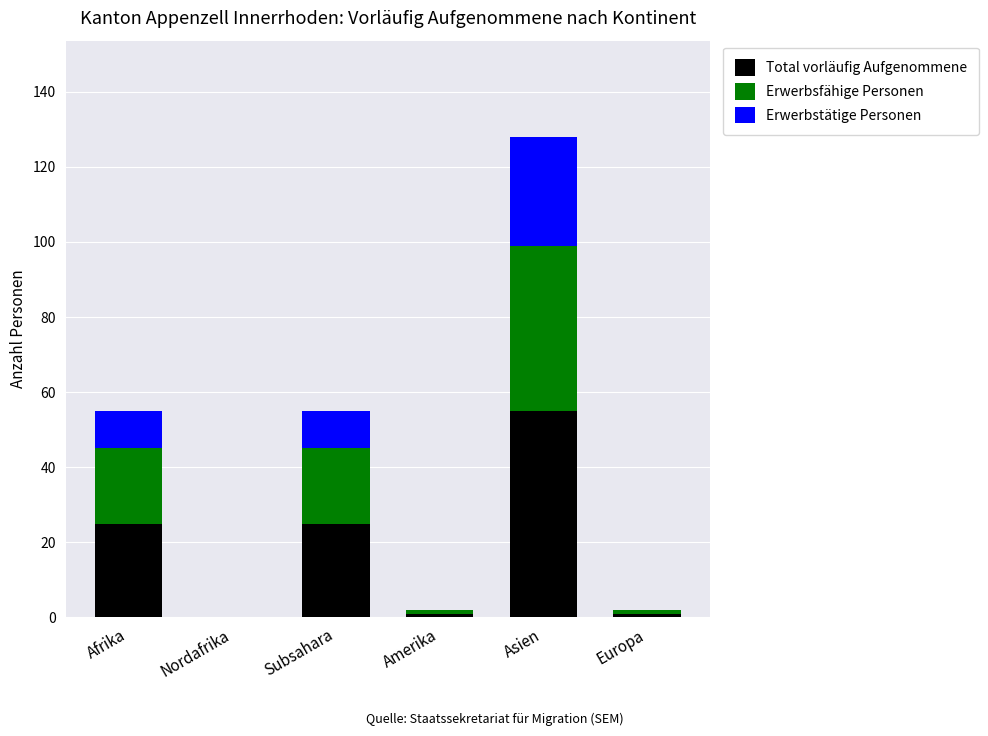

What is the highest value of the Total vorläufig Aufgenommene series?

55